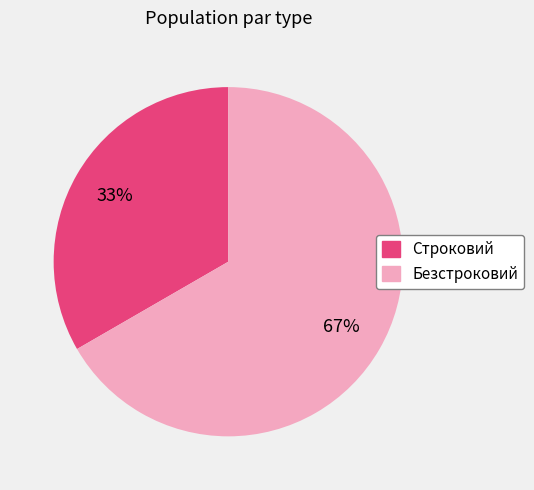

True or false: Строковий accounts for 33% of the total.

True